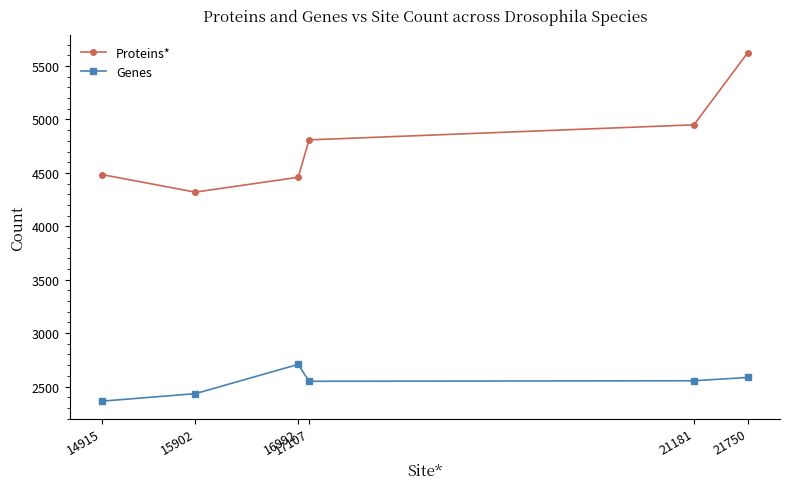

In Proteins*, how many points are lower than both neighbors (excluding endpoints)?

1